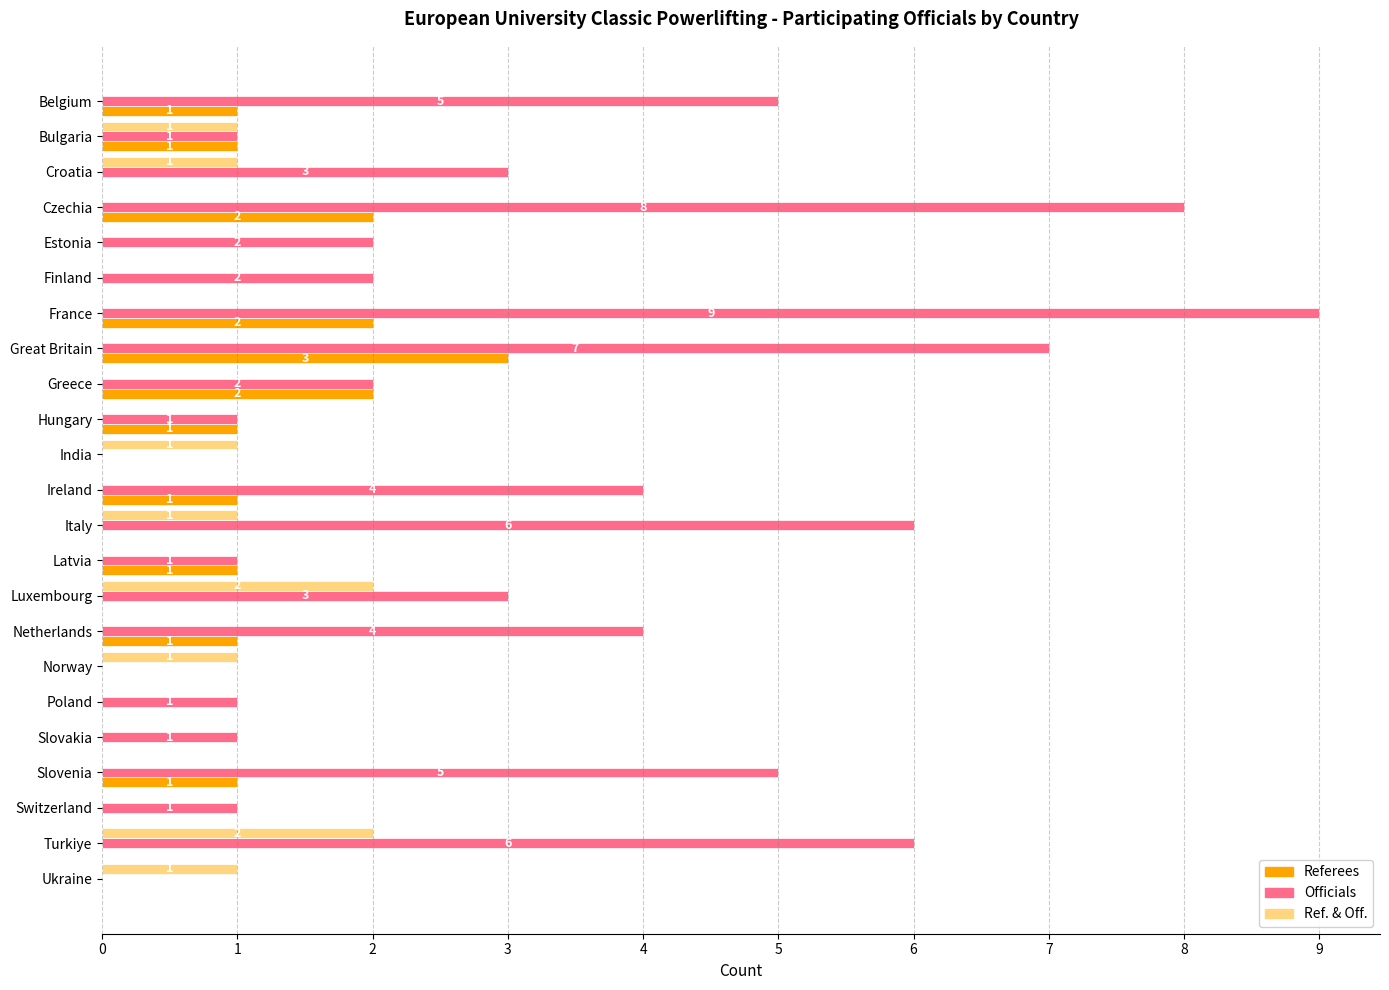

Between Great Britain and Norway, which series saw the biggest shift?

Officials